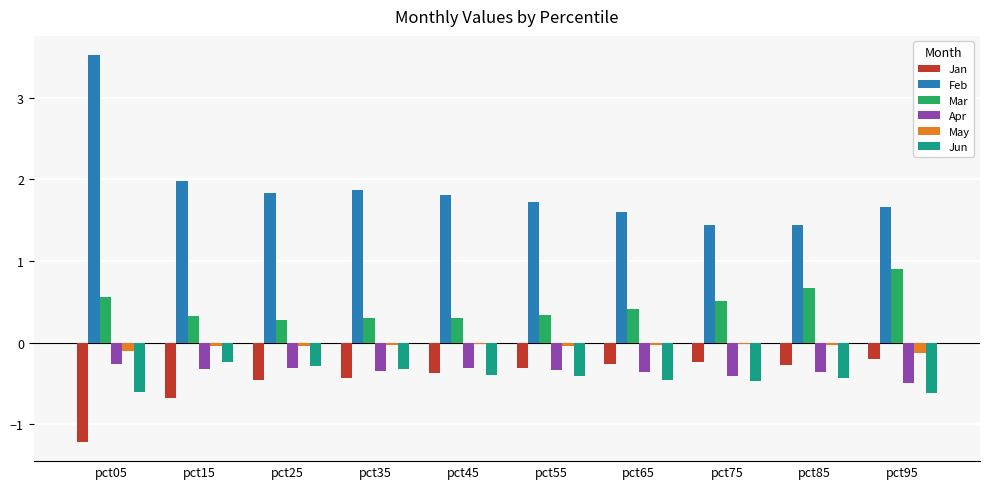

Which category has the highest value across all series?

pct05